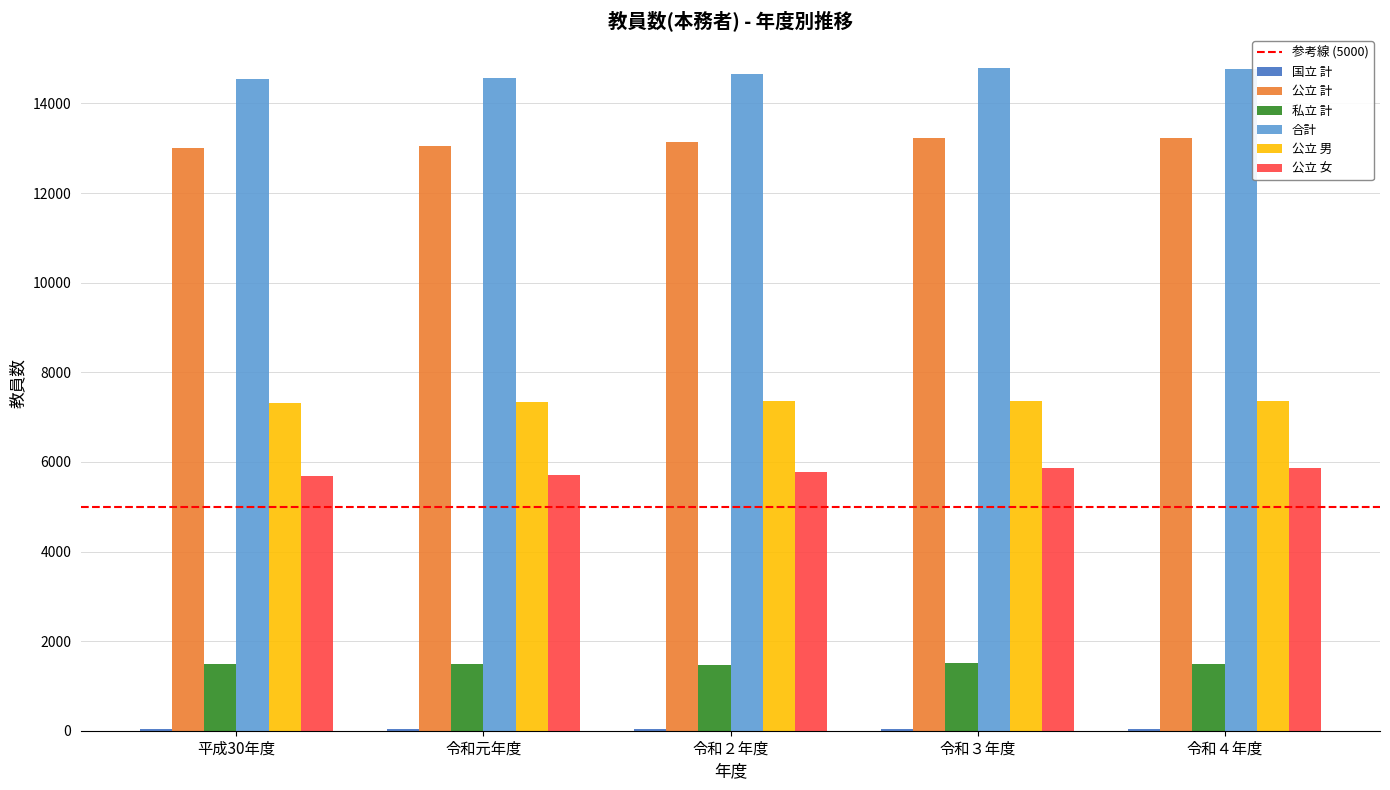

What is the difference between the 公立 女 values at 令和３年度 and 令和元年度?

153